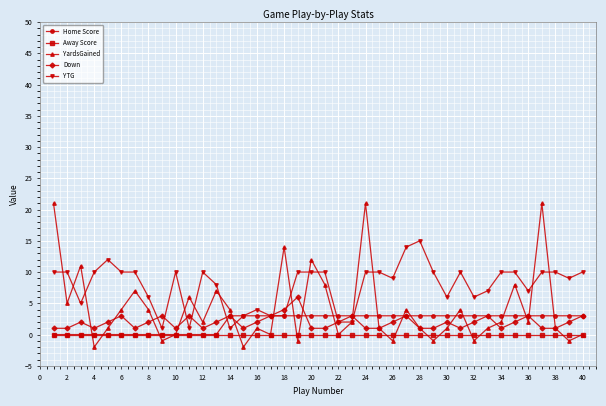

Which series has the largest total across all categories?

YTG